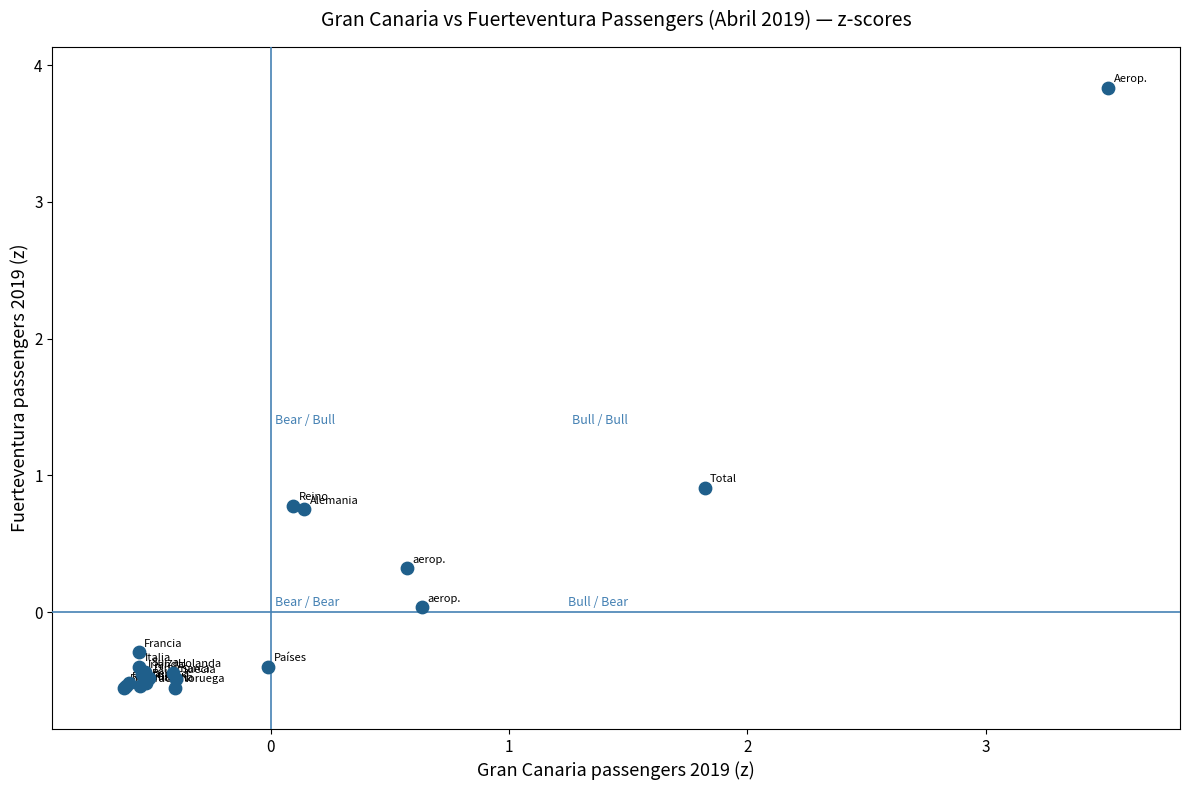

What Y value in the scatter plot is closest to 1?

0.9